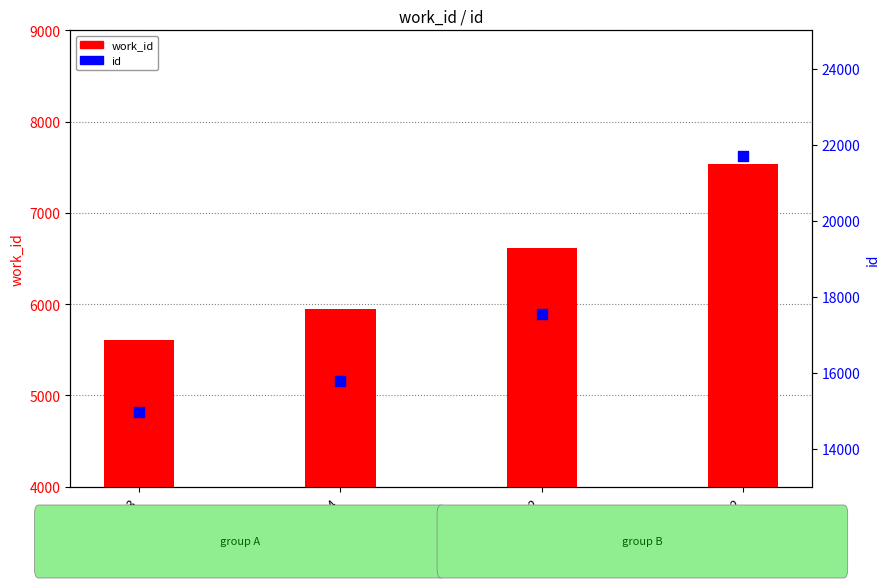

Which series has the widest spread of Y values?

id